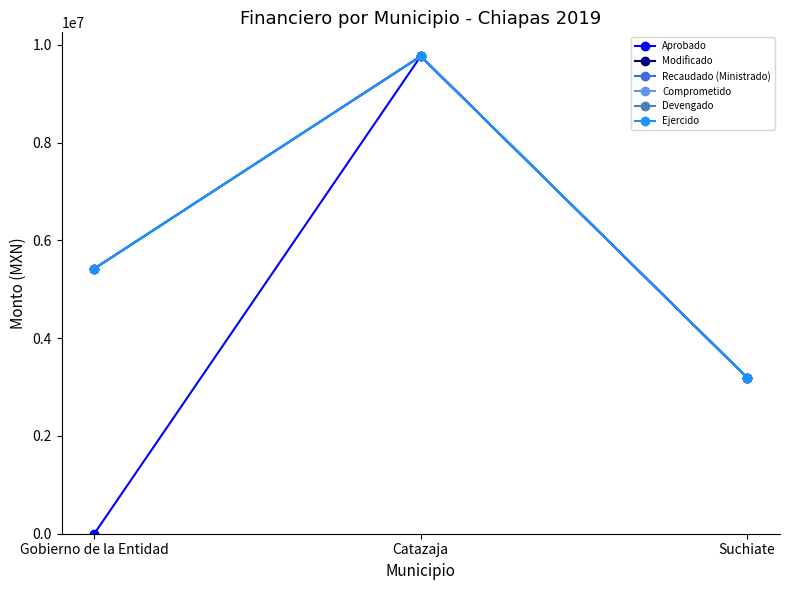

Which series has the largest range (max minus min)?

Aprobado